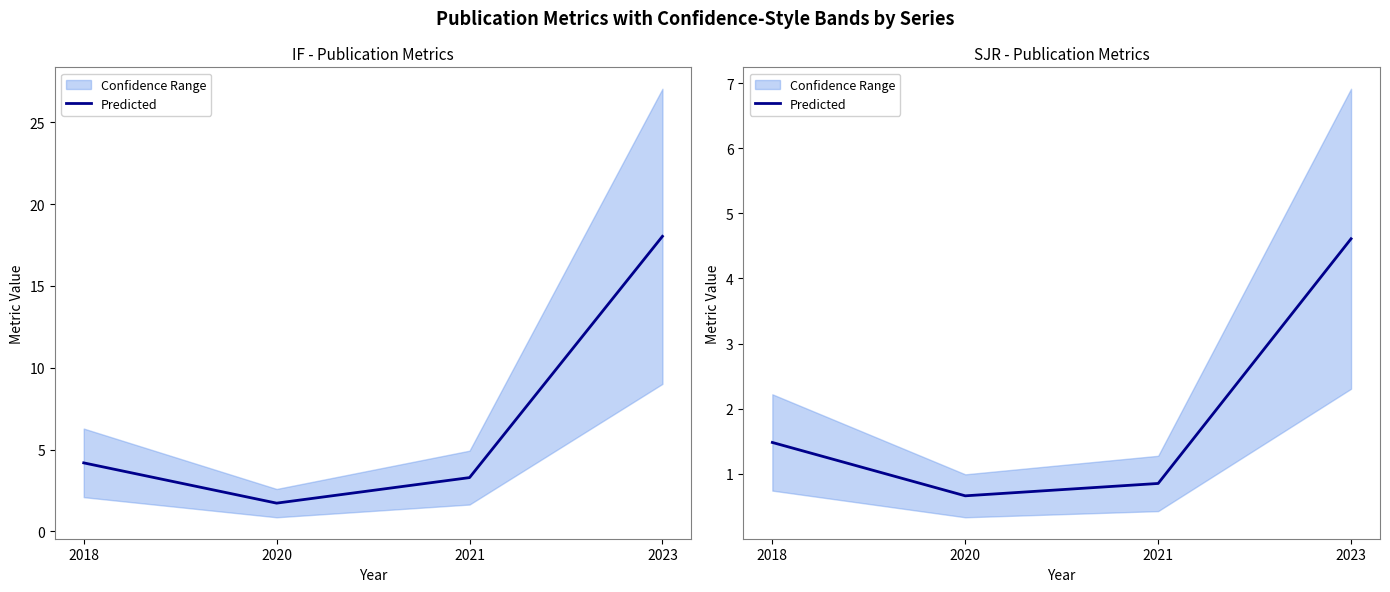

Which label corresponds to the largest value in the chart?

2023